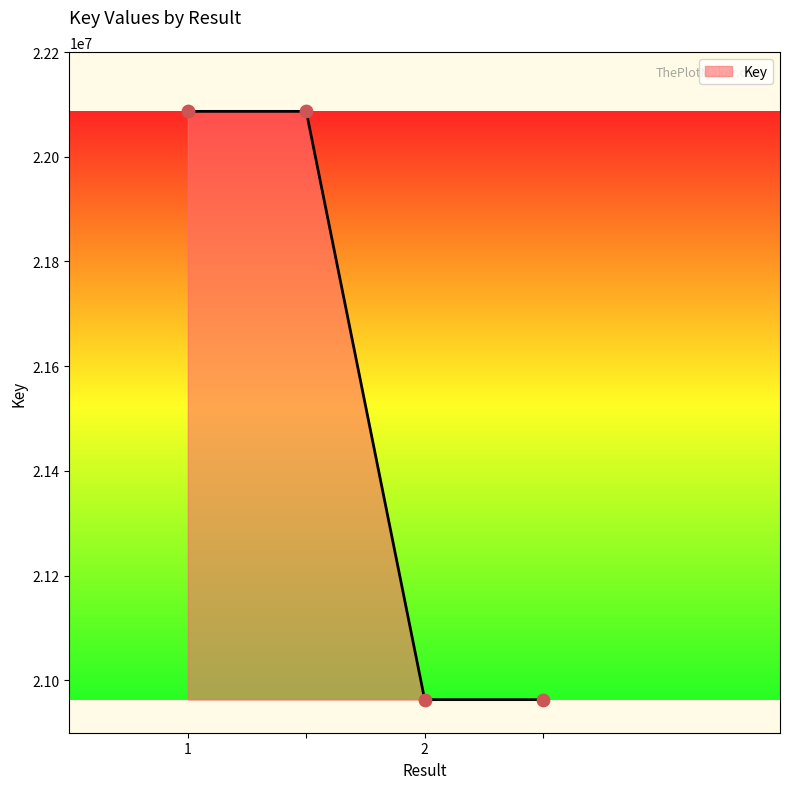

True or false: there are more than 2 points higher than both neighbors.

False